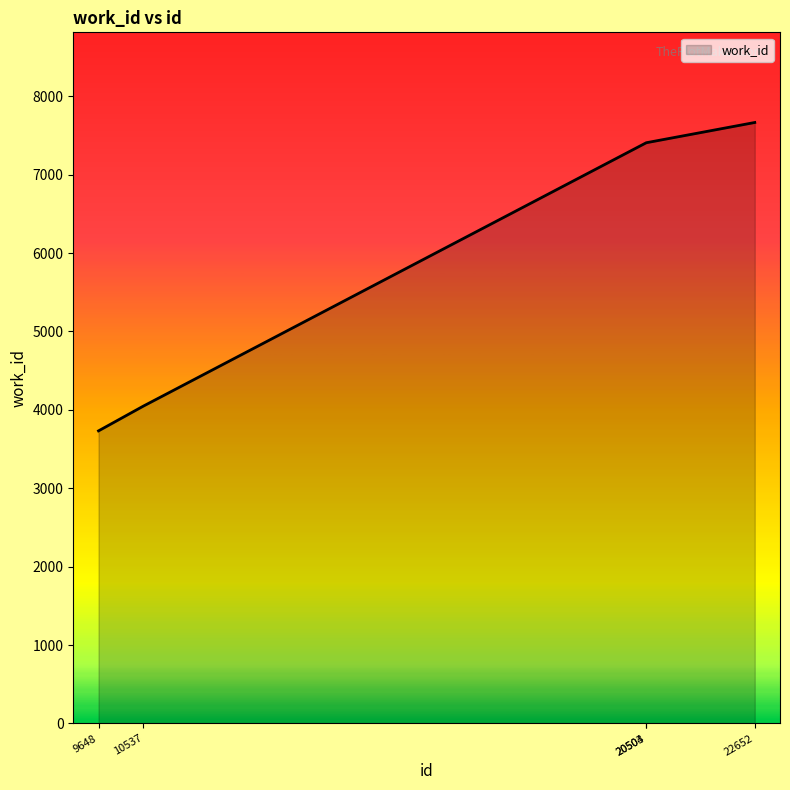

Reading left to right, transcribe all the data shown in this chart.

3732	4048	7407	7407	7665